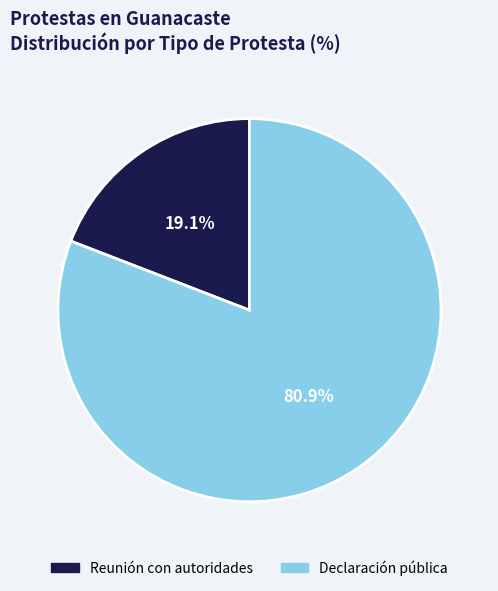

What is the ratio of the value at Declaración pública to the value at Reunión con autoridades?

4.2